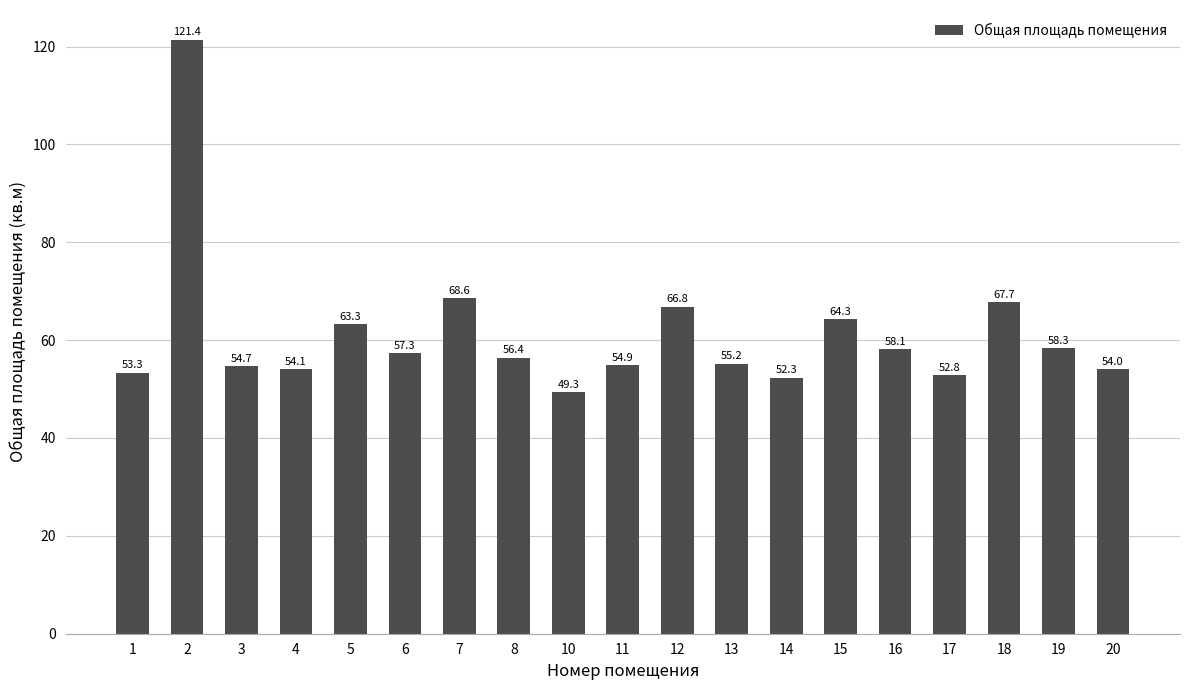

Rank the categories by value from highest to lowest.

2, 7, 18, 12, 15, 5, 19, 16, 6, 8, 13, 11, 3, 4, 20, 1, 17, 14, 10